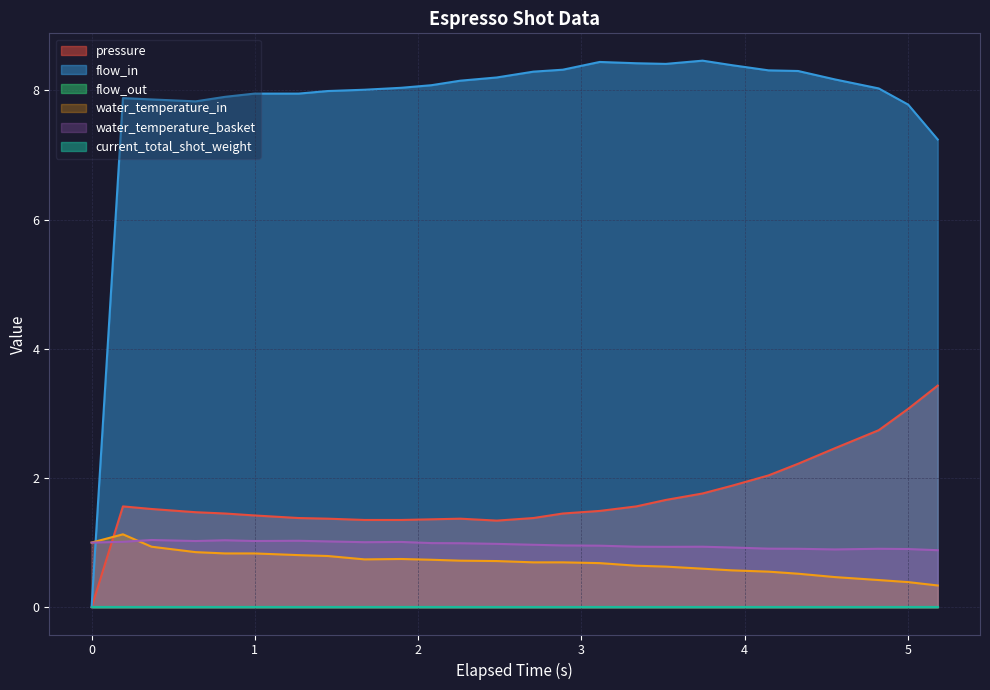

What is the spread (max minus min) of values at 5.182?

6.9